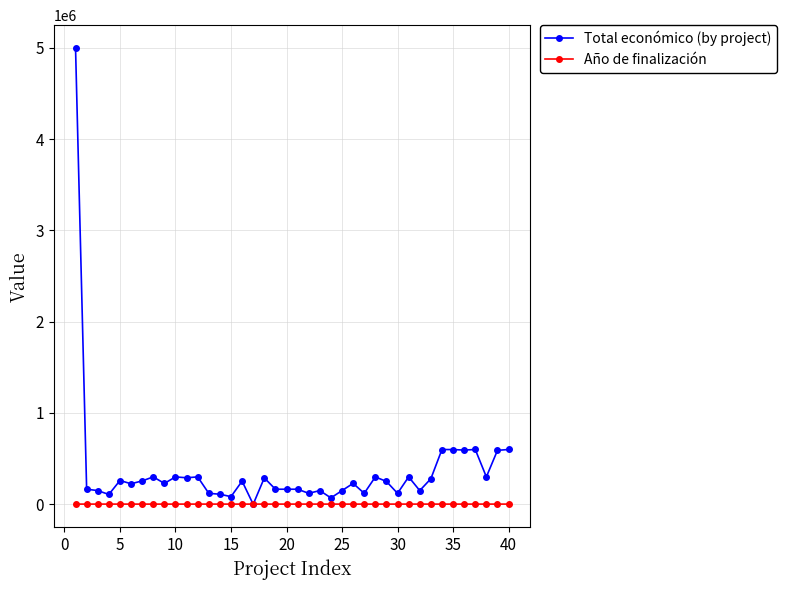

Rank the series by their maximum value, from highest to lowest.

Total económico (by project), Año de finalización